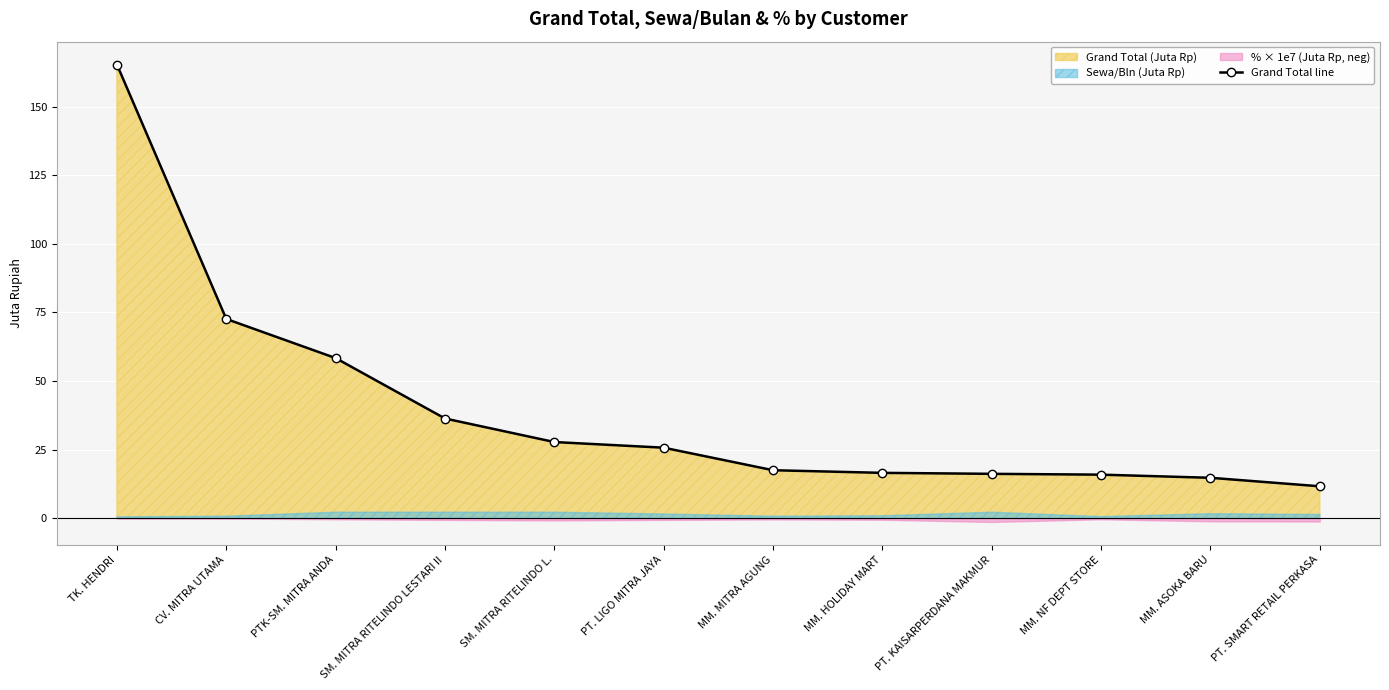

Where does the data first go above 25?

TK. HENDRI